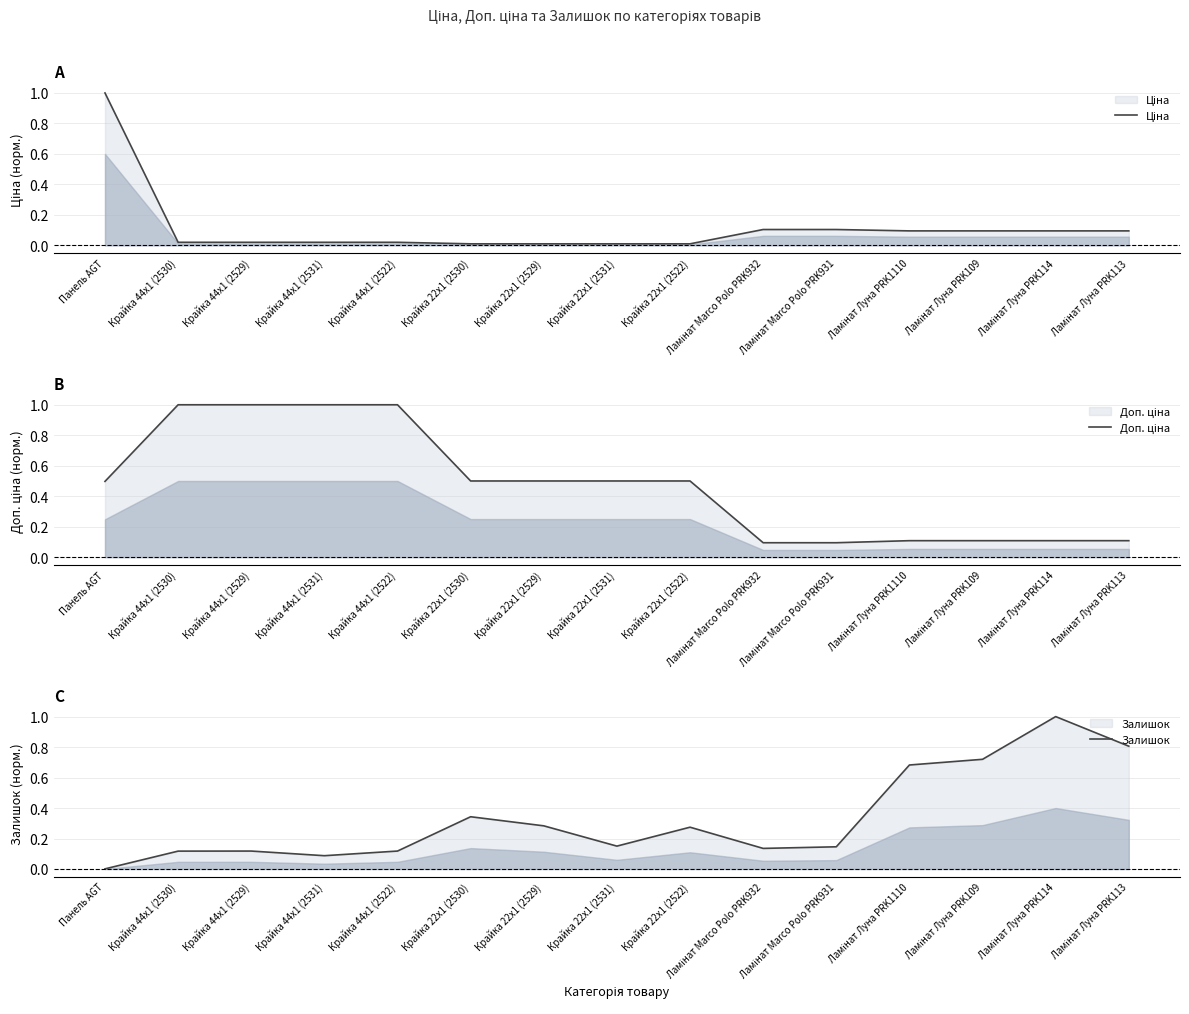

Rank the series by their maximum value, from highest to lowest.

Ціна, Доп. ціна, Залишок